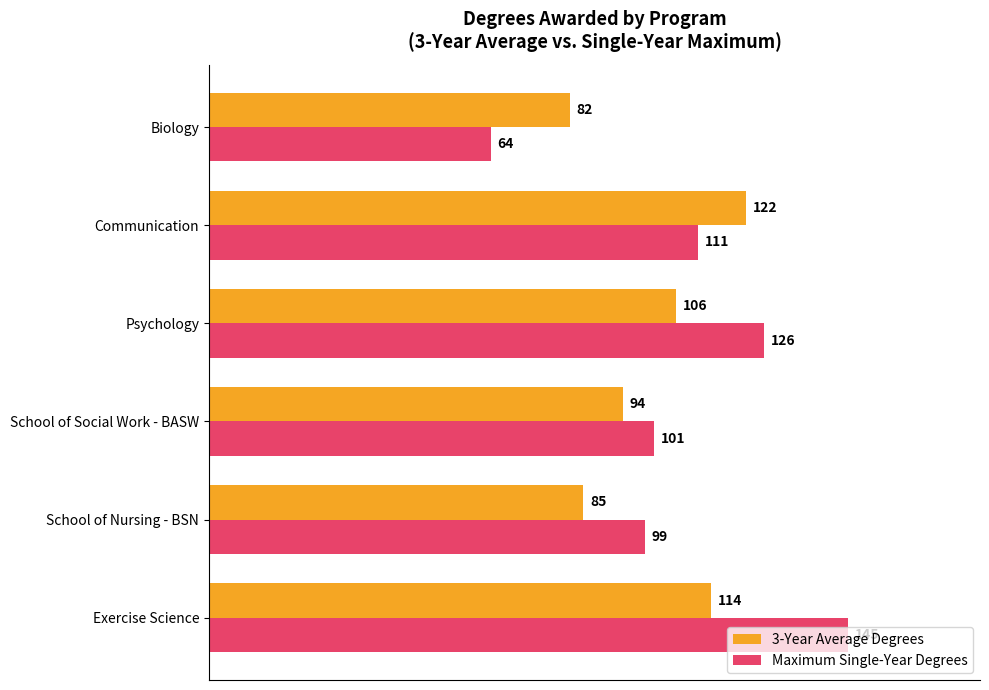

Which category has the lowest value in the Maximum Single-Year Degrees series?

Biology